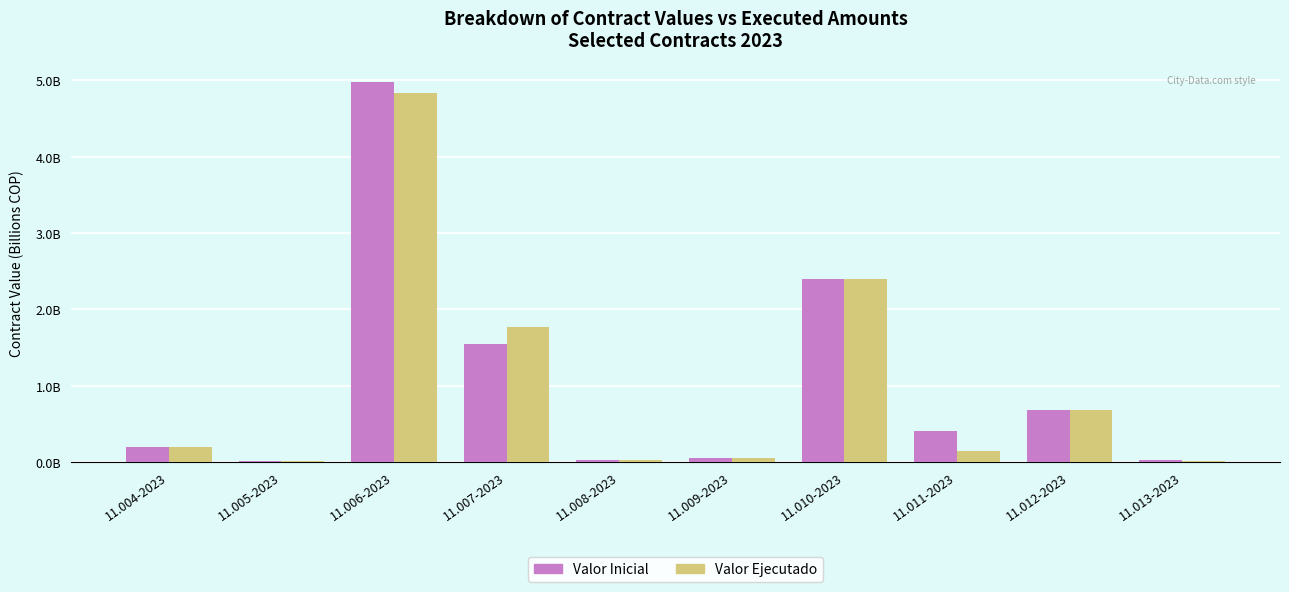

Is the value of Valor Ejecutado at 11.011-2023 greater than the value of Valor Inicial at 11.005-2023?

Yes